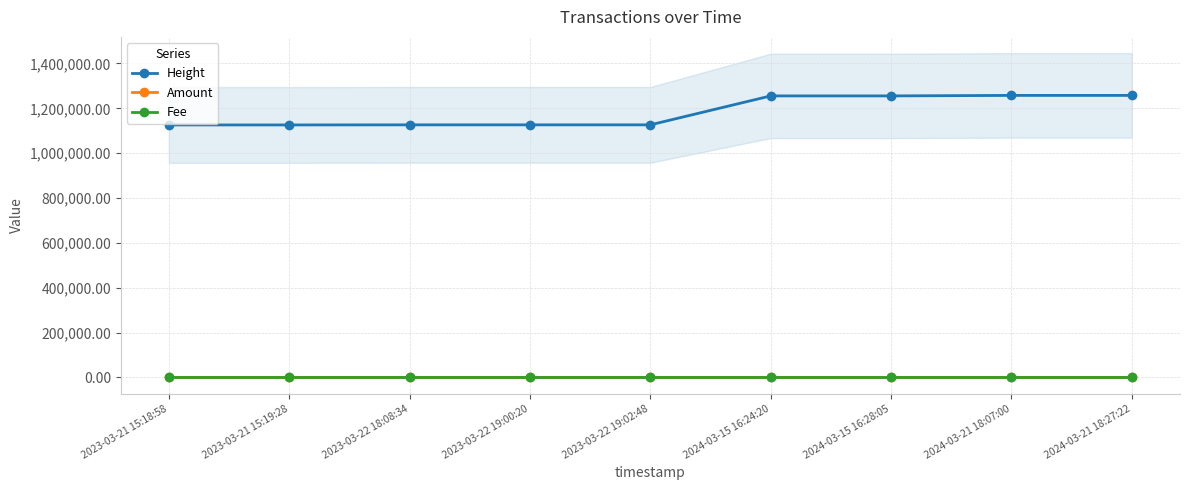

True or false: Amount and Height intersect in this chart.

False